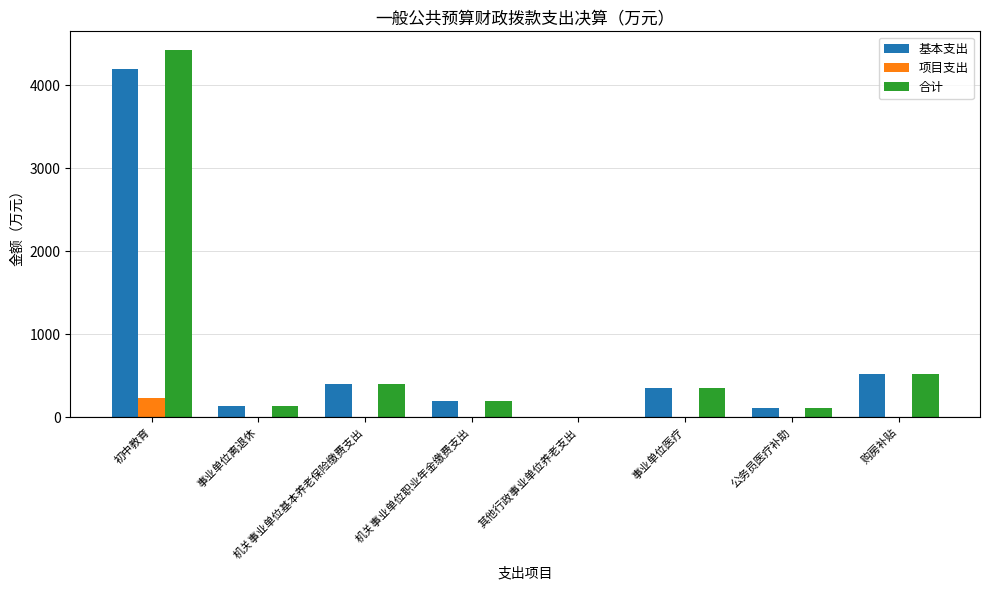

Are the bars grouped side by side (vs. stacked)?

Yes